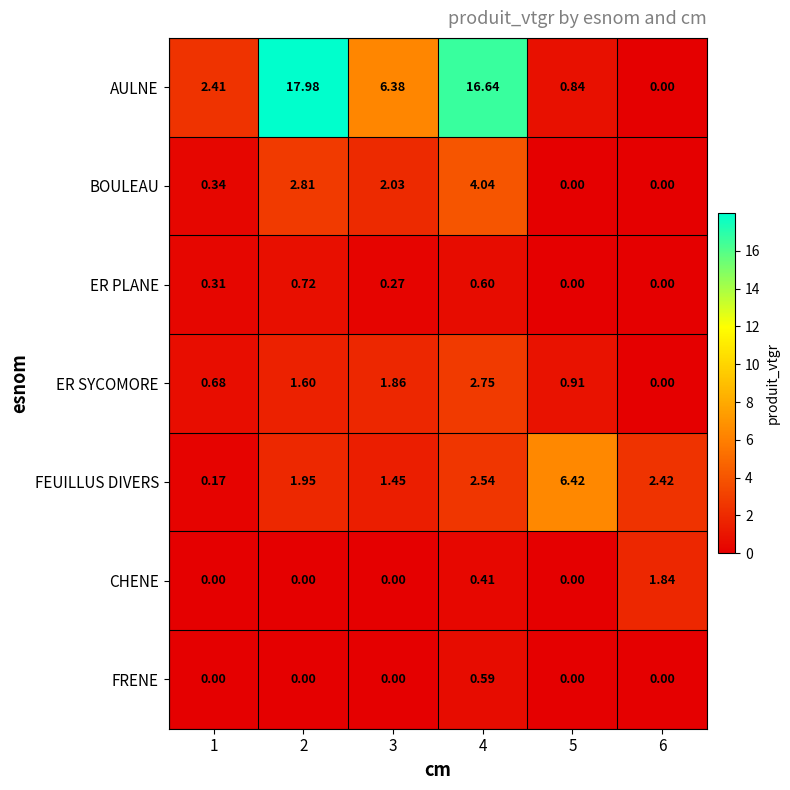

Is the value of BOULEAU at 6 greater than the value of FRENE at 4?

No